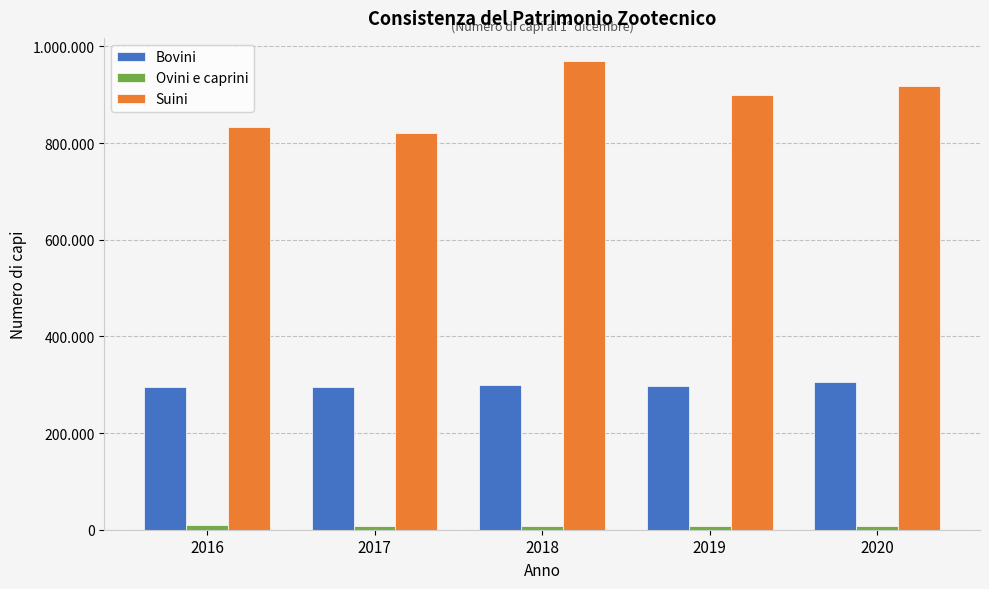

True or false: Bovini has a value of 142277 at 2020.

False